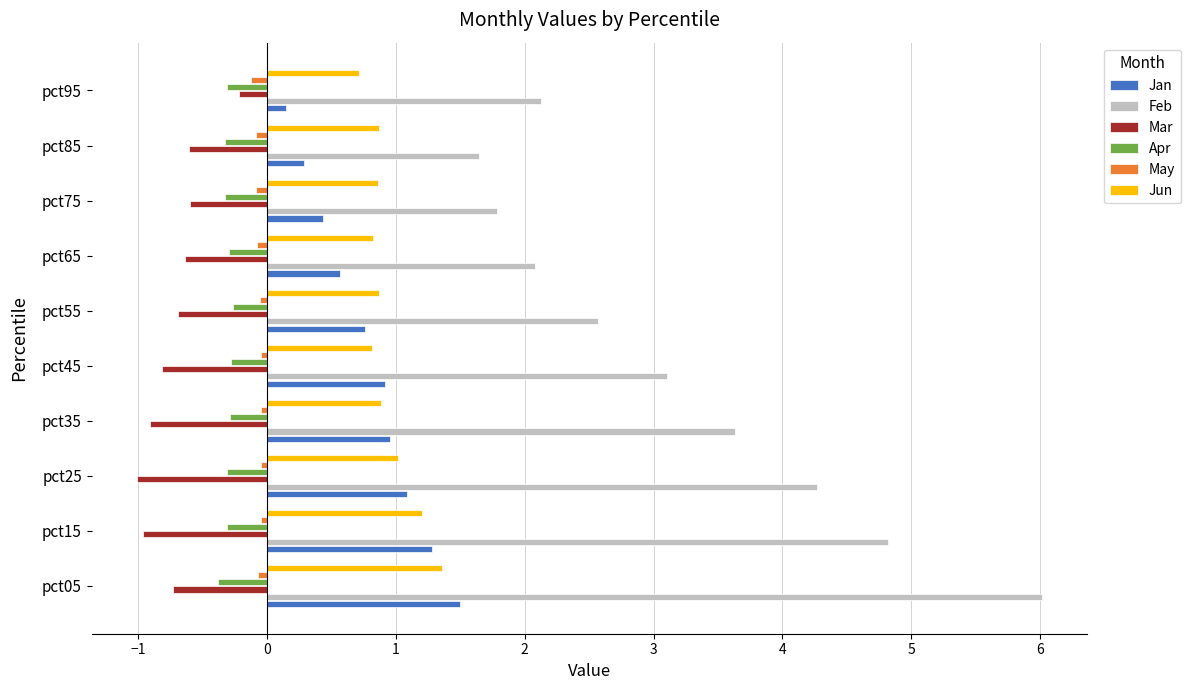

Which series has the largest total across all categories?

Feb